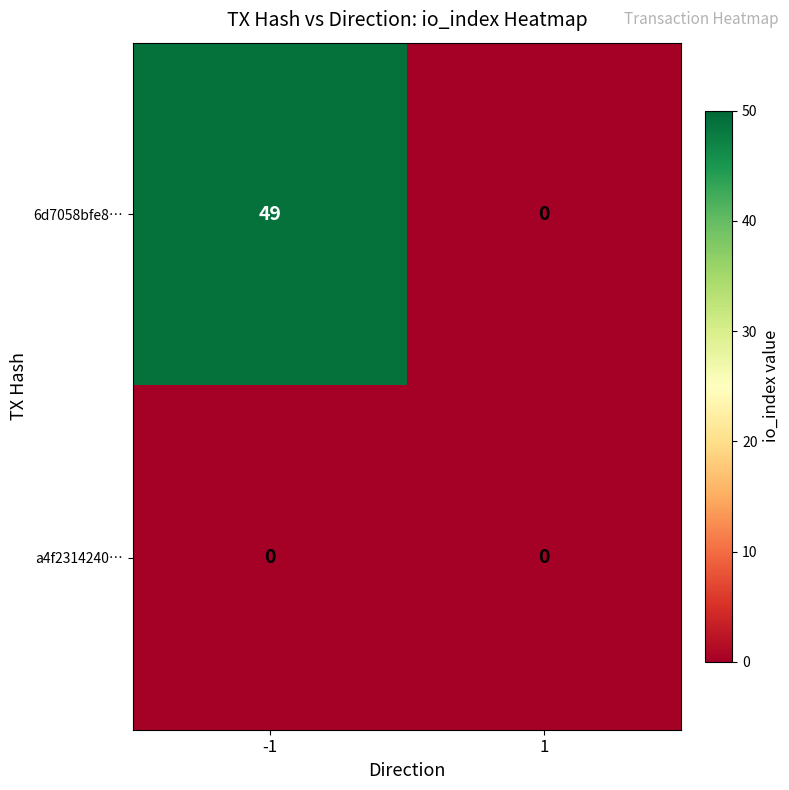

At which category is the sum across all series the highest?

-1